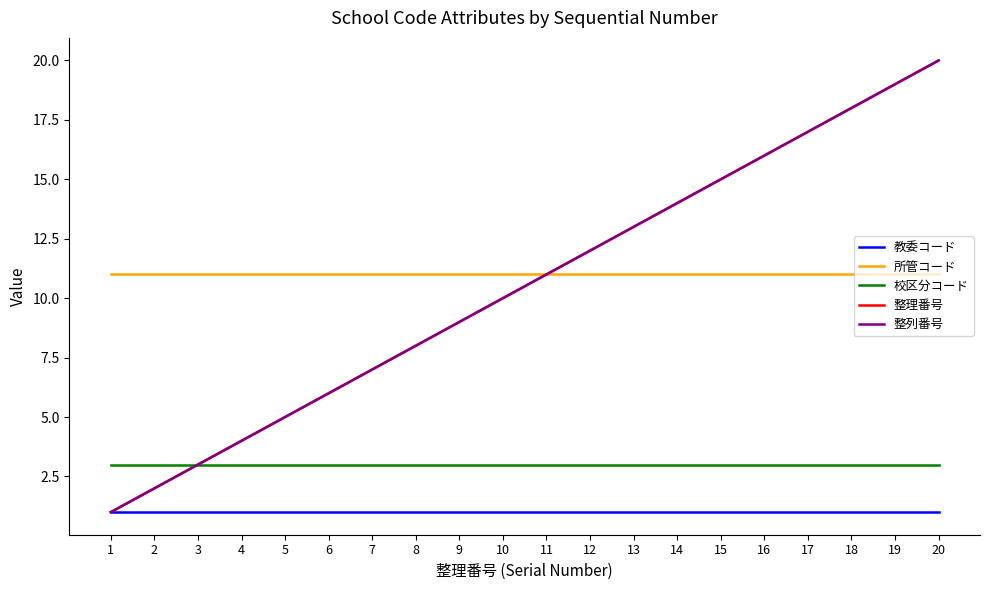

What is the value of the 教委コード point at the 9th from the left?

1